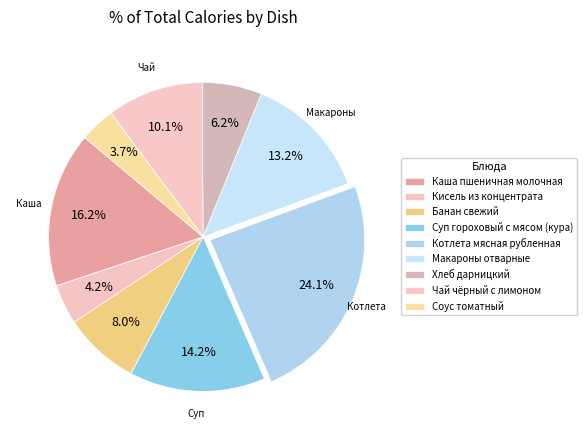

To the nearest percent, what is the average slice percentage?

11%